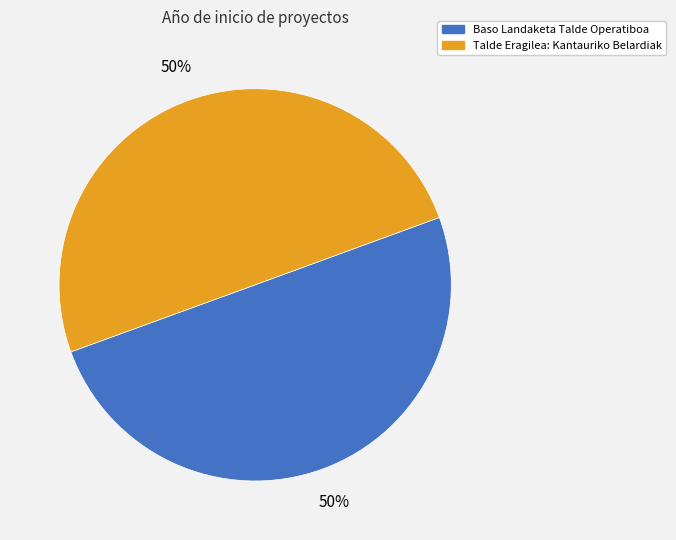

Is the sum of Baso Landaketa Talde Operatiboa and Talde Eragilea: Kantauriko Belardiak greater than half?

Yes